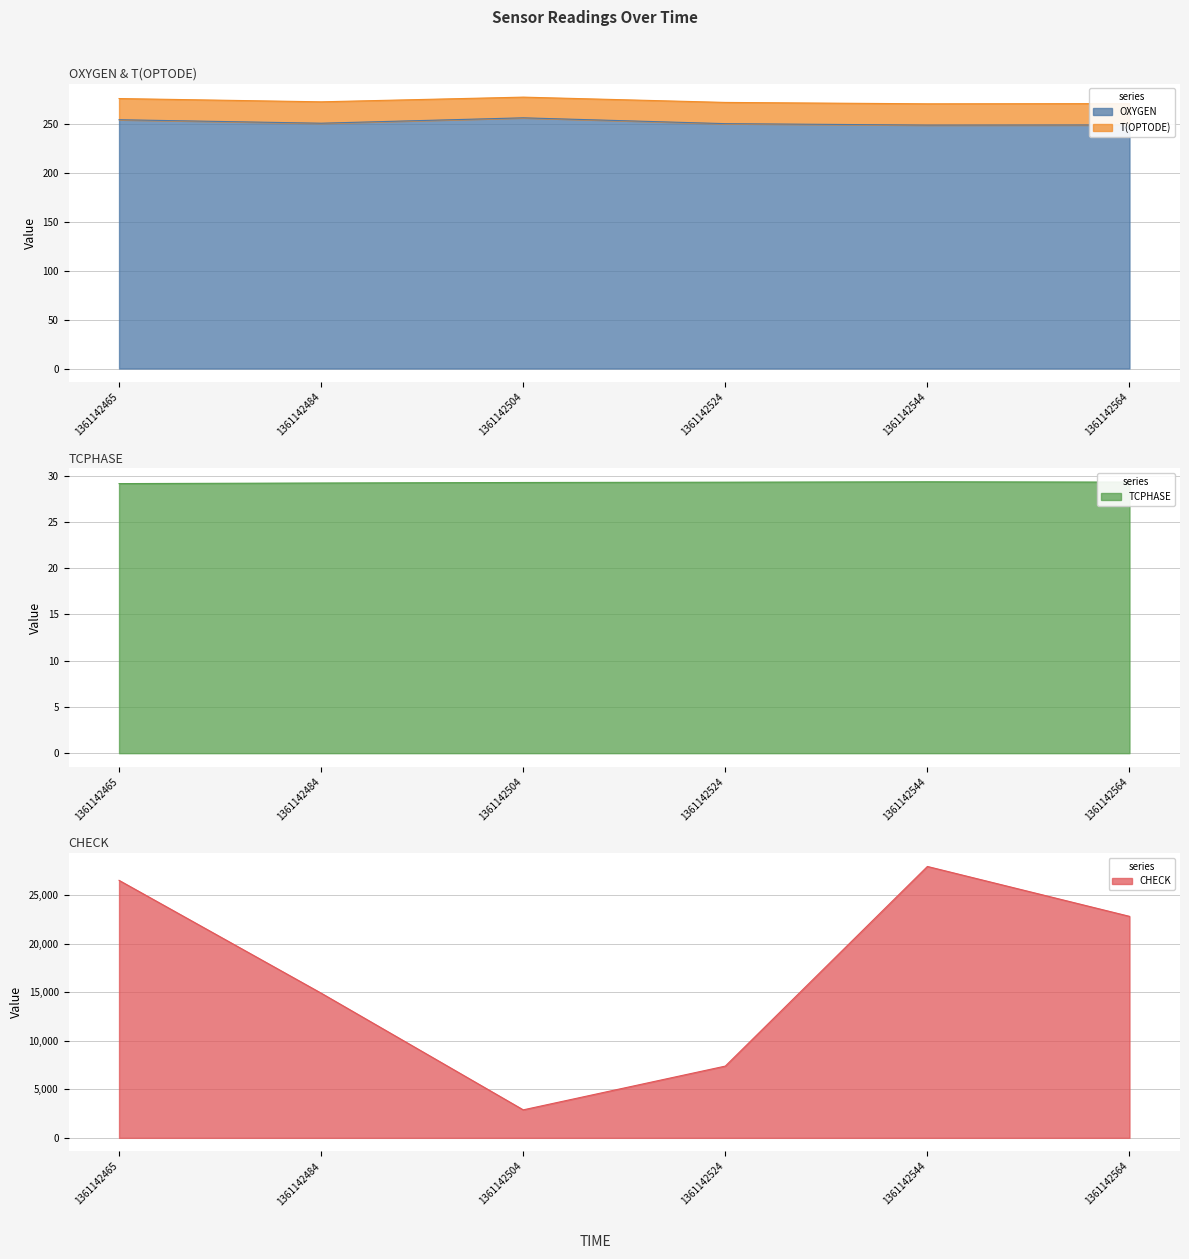

True or false: TCPHASE has a value of 39.3 at 1361142504.

False